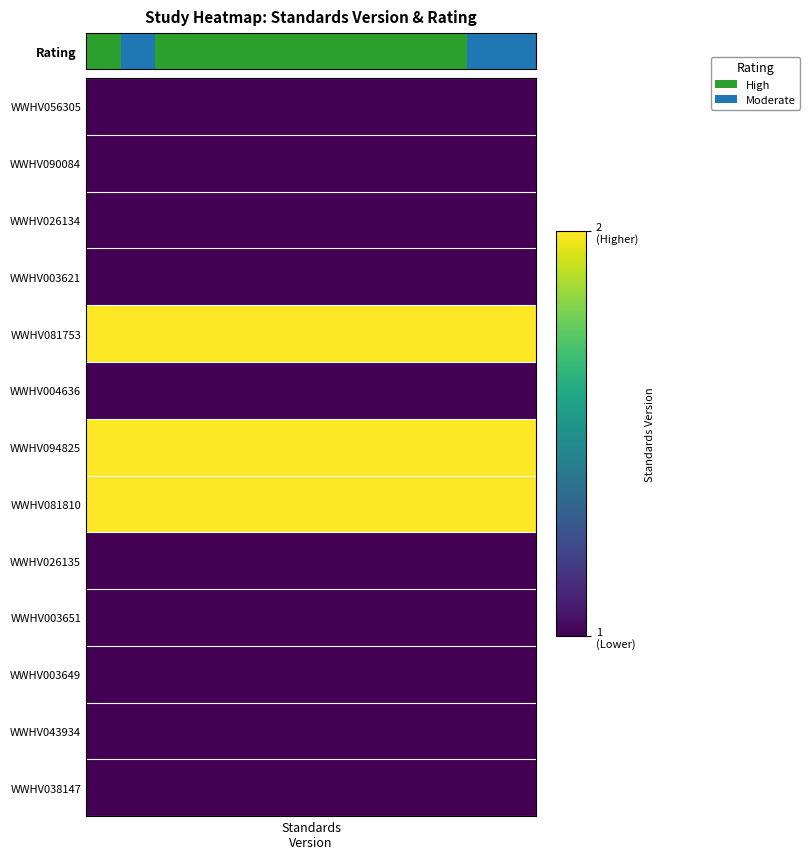

Which label corresponds to the largest value in the chart?

Standards
Version